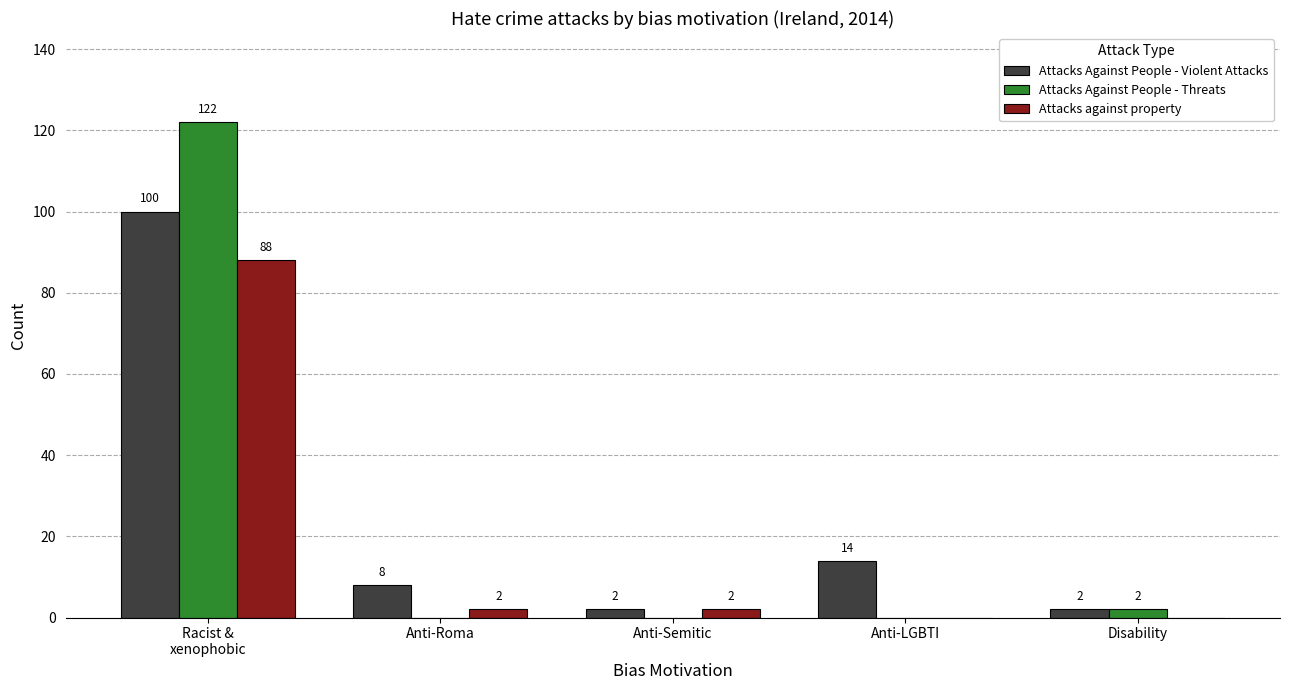

The Attacks Against People - Violent Attacks series shows 2 at Anti-Semitic. True or false?

True